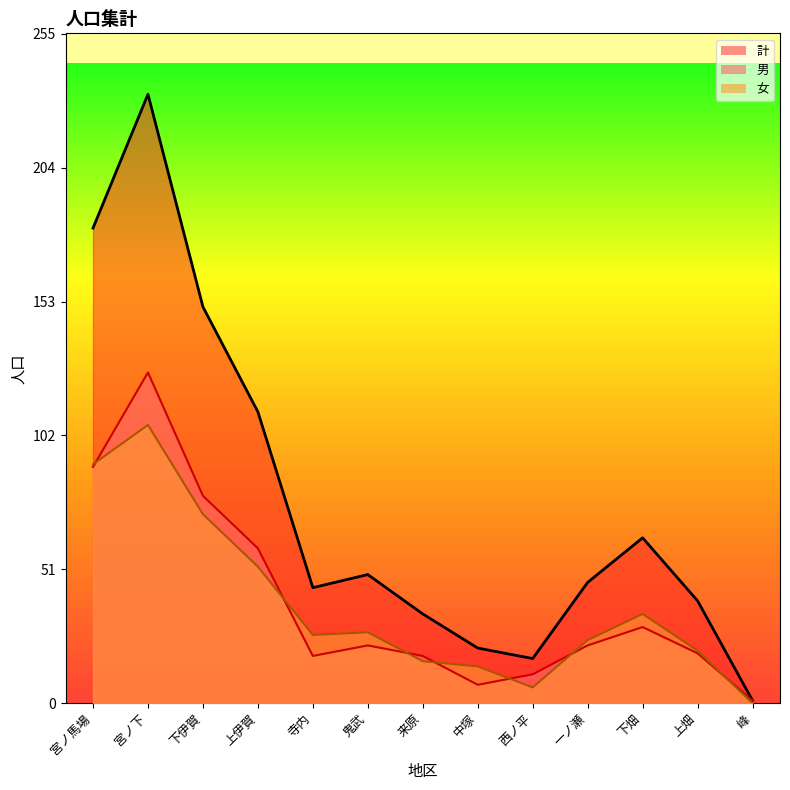

True or false: 女 and 男 intersect in this chart.

True